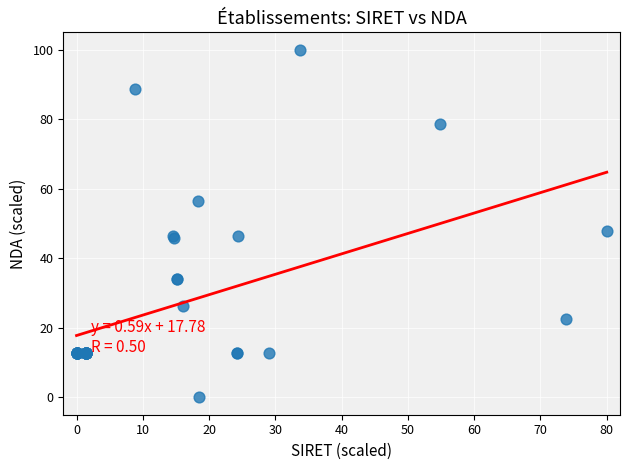

What Y value in the scatter plot is closest to 50?

47.9